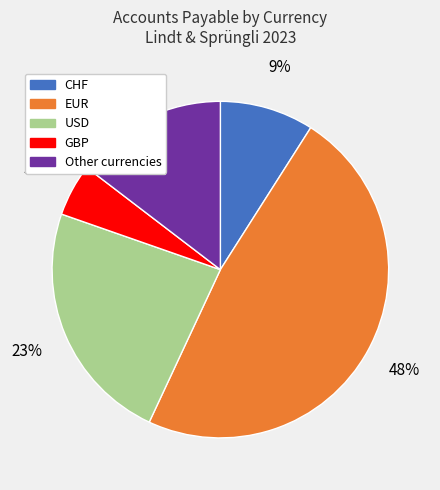

Is there any slice that represents more than half of the pie?

No